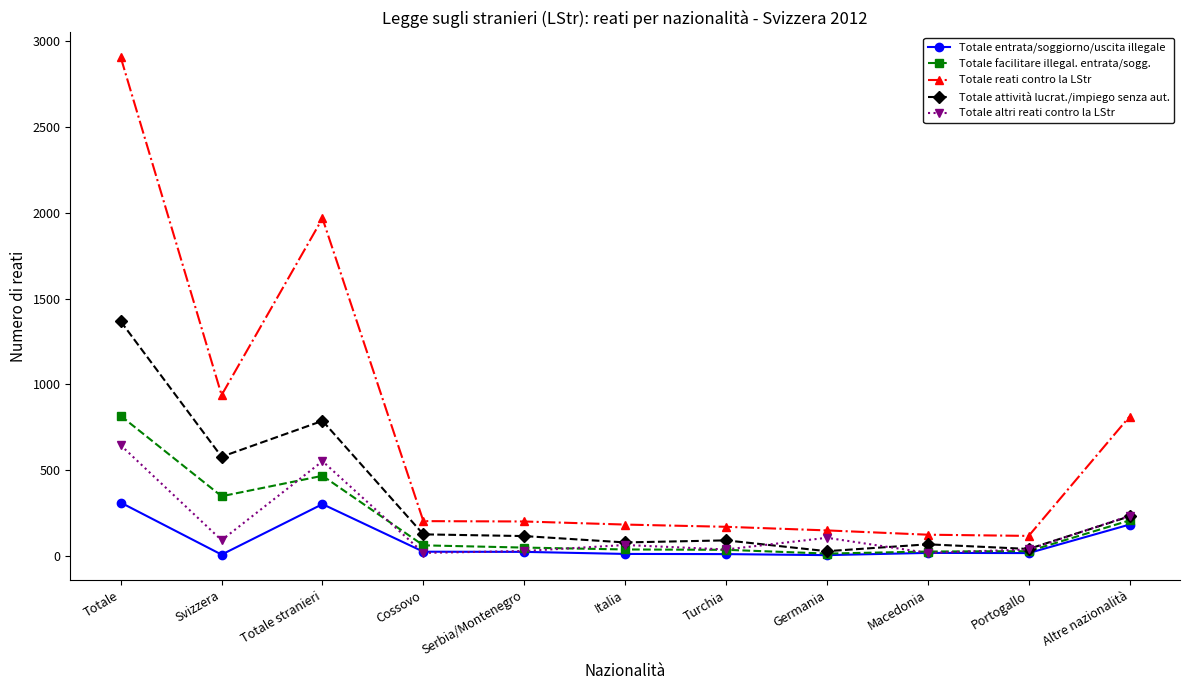

How many lines are shown in the chart?

5